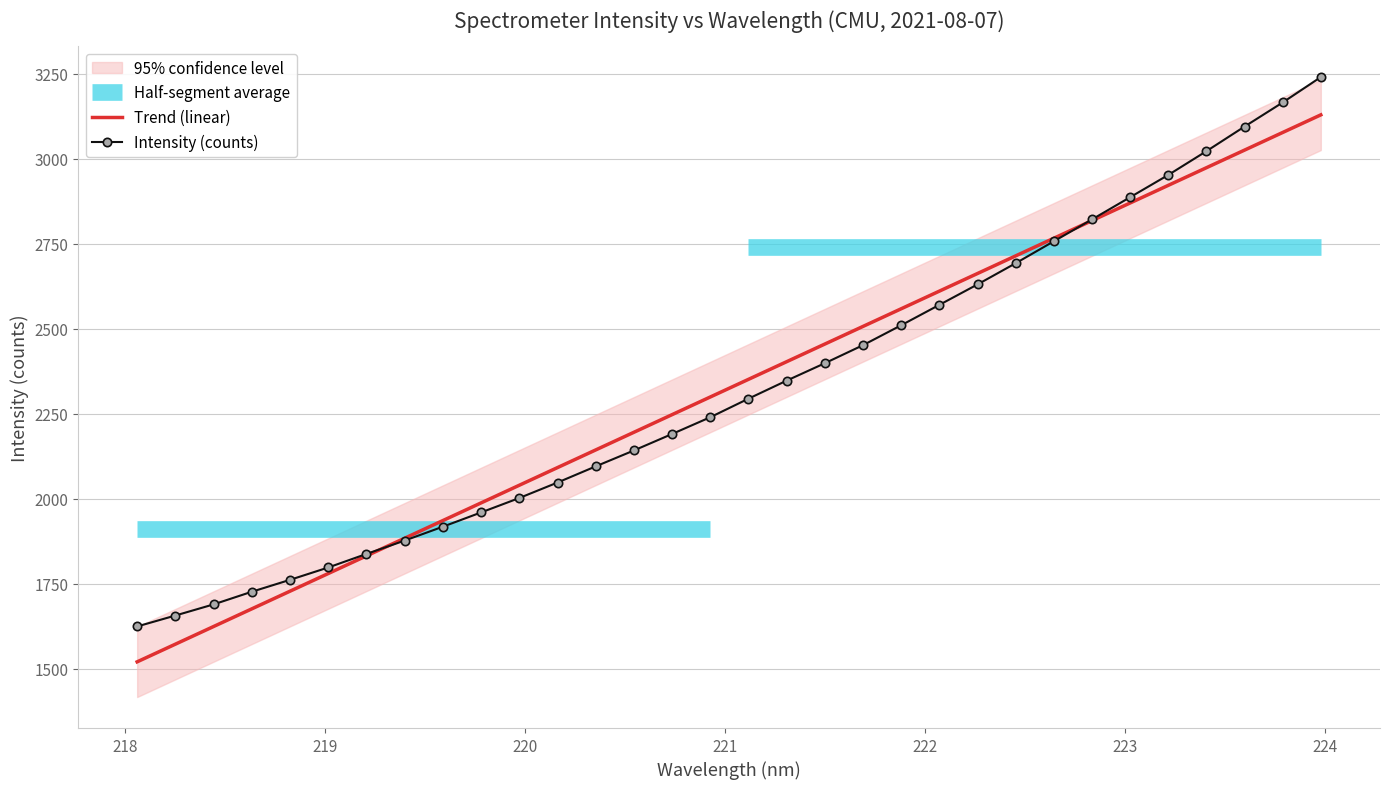

The chart shows a value of 2629.8 at 222.263. True or false?

True